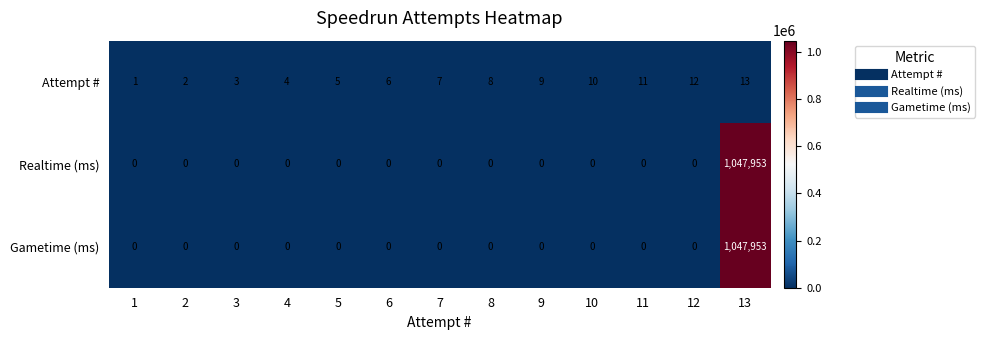

Count the number of categories in the chart.

13